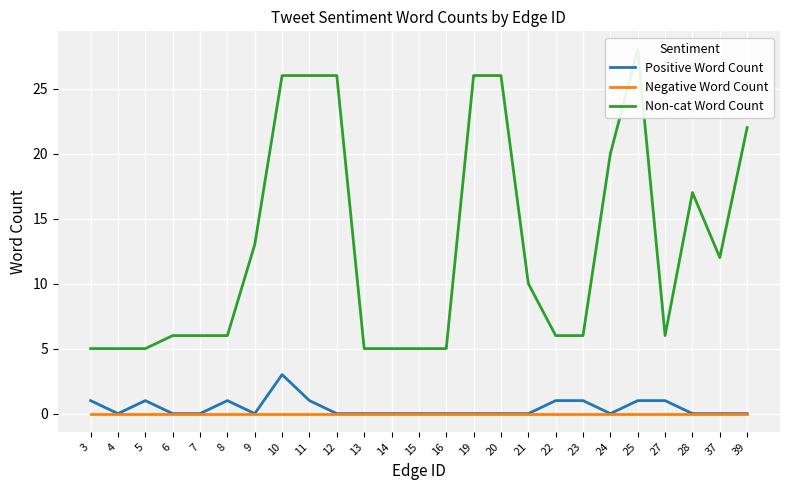

What is the difference between the maximum and minimum values in the Non-cat Word Count series?

23